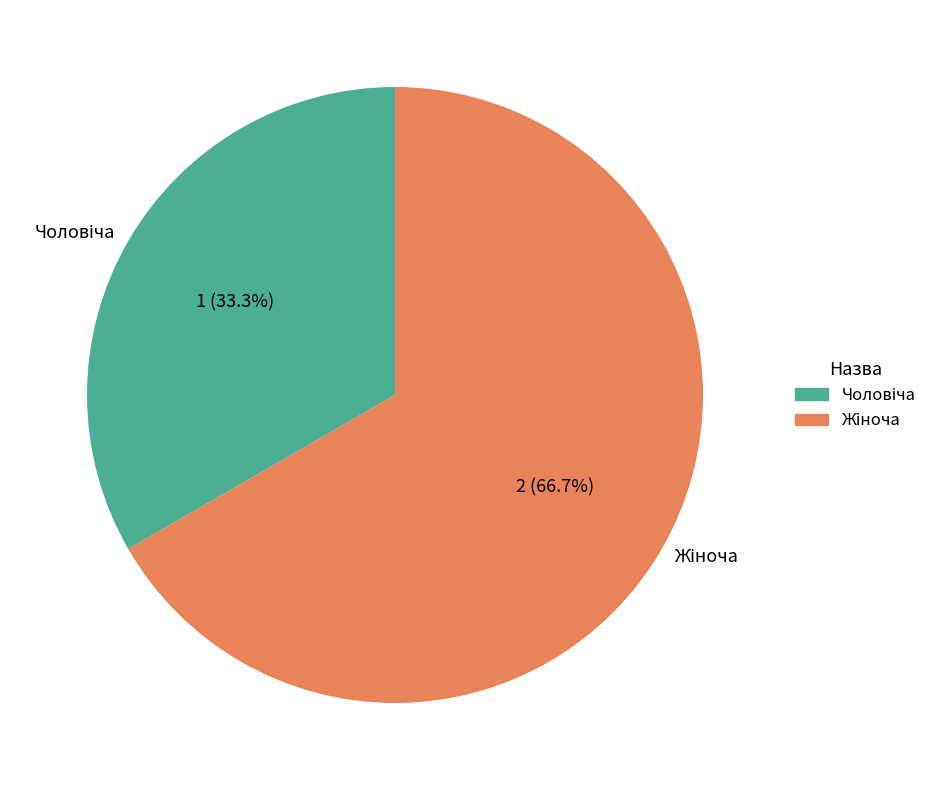

How many slices are in this pie chart?

2